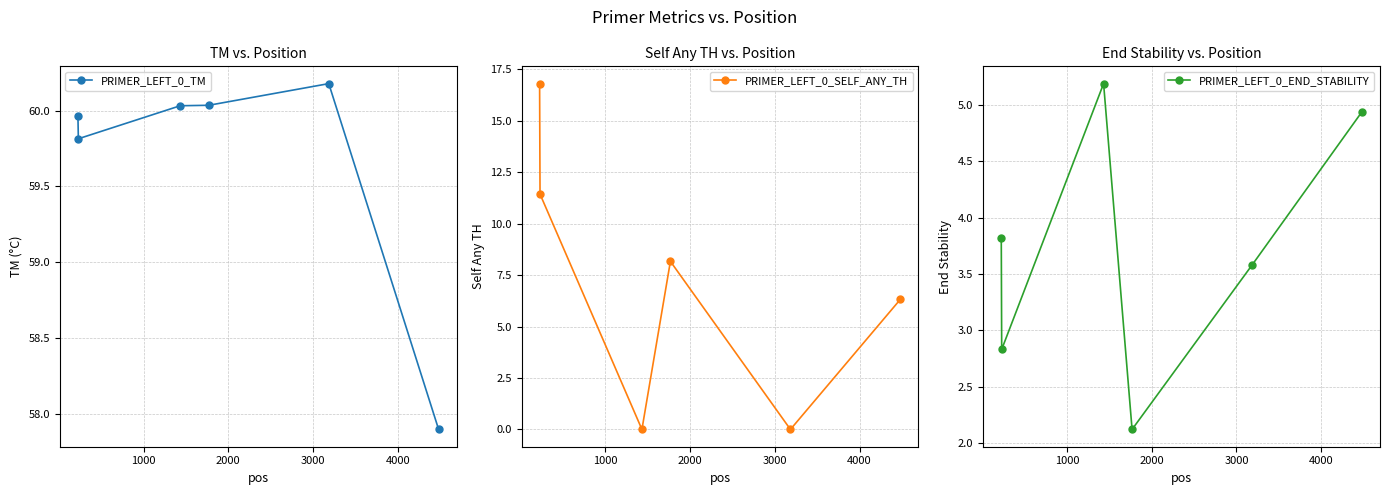

What is the average value of the PRIMER_LEFT_0_END_STABILITY series?

3.7